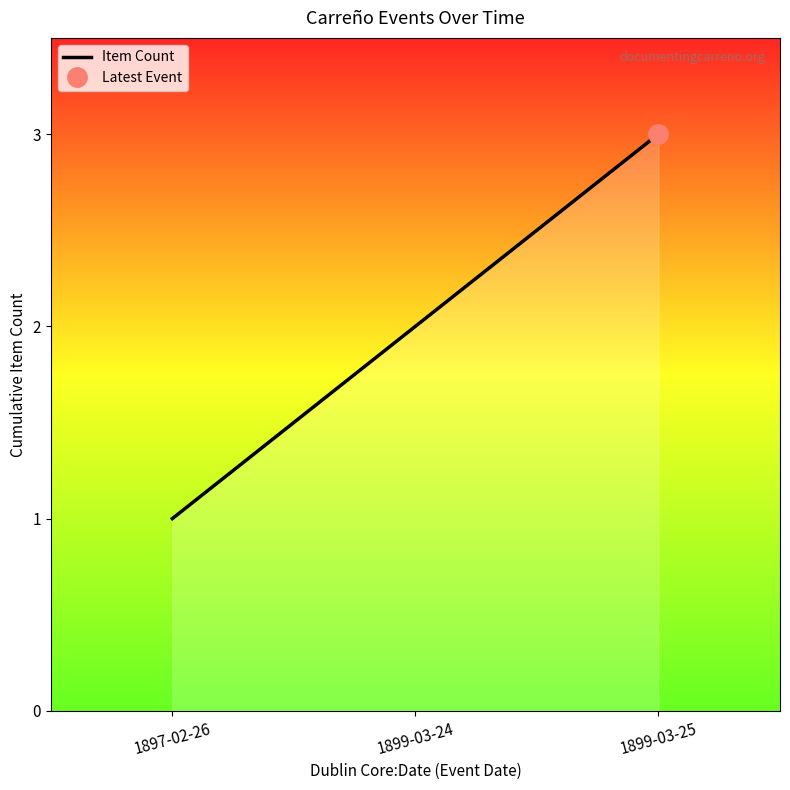

How many series are shown in this chart?

1